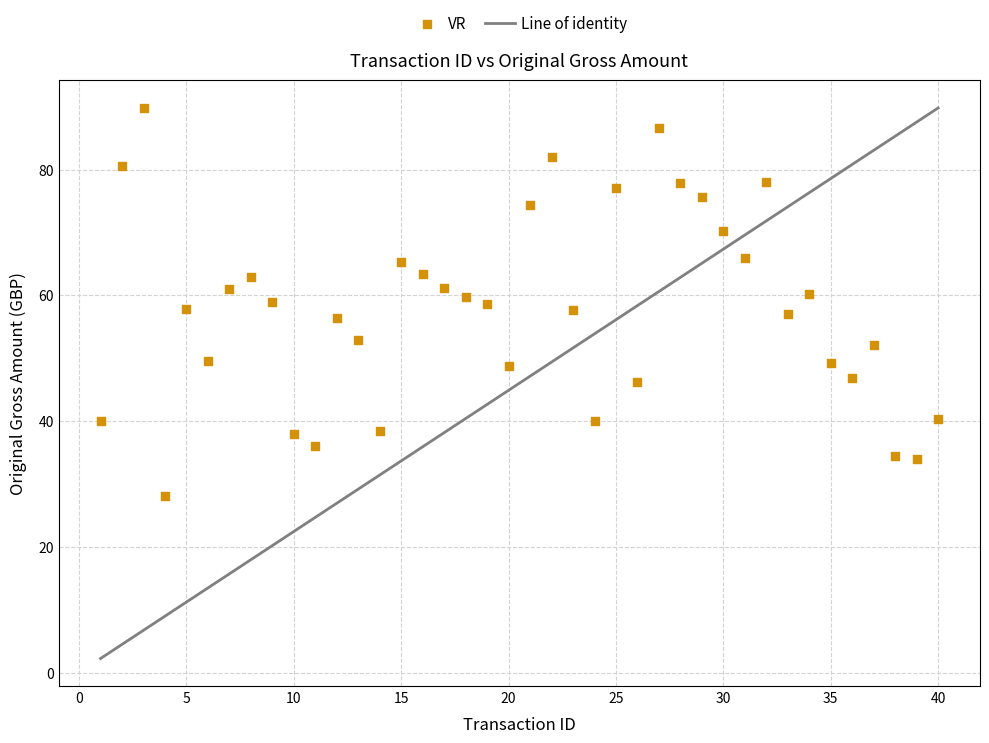

What is the range of Y values (max minus min)?

61.7